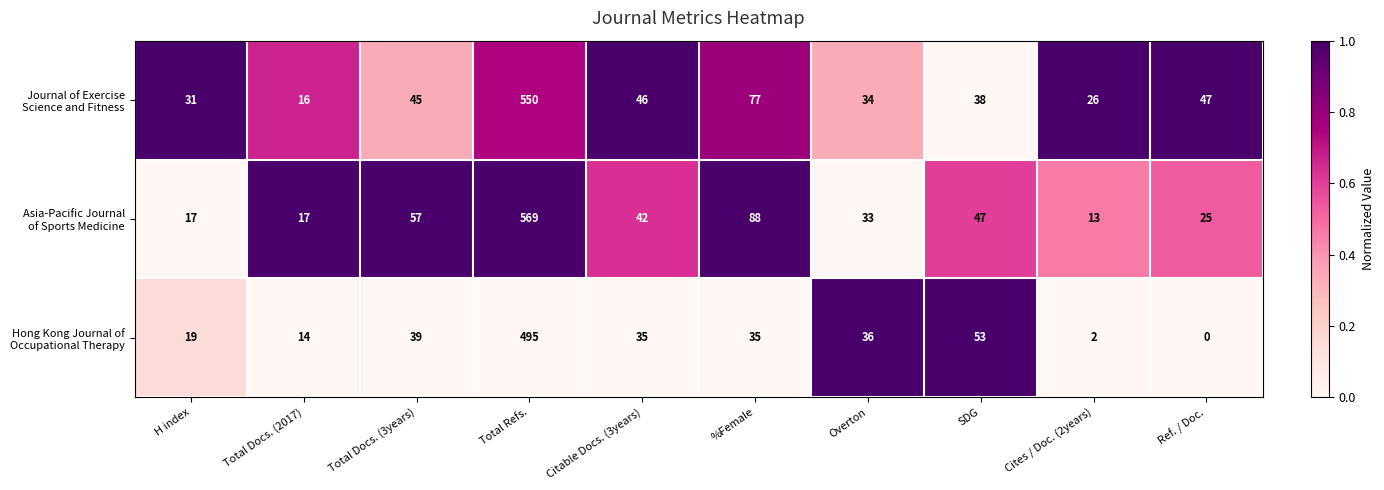

What is the difference between the highest and lowest values at SDG?

15